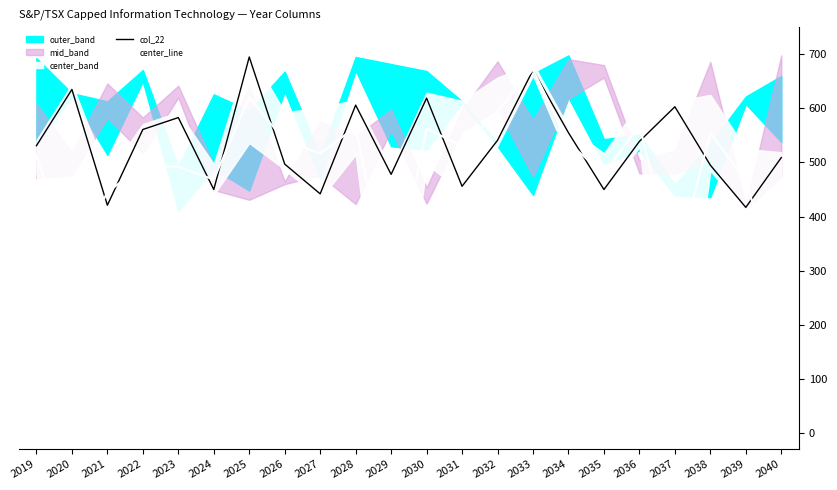

Which category has the highest value in the center_line series?

2033